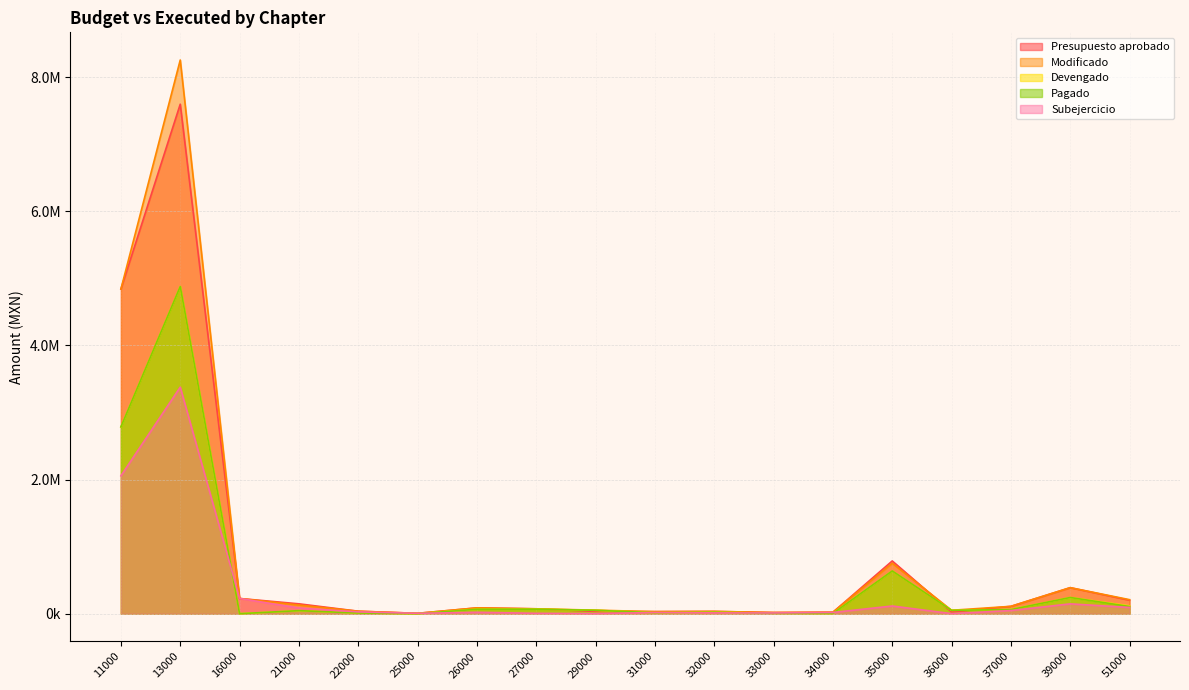

True or false: Pagado and Modificado cross at least once.

False